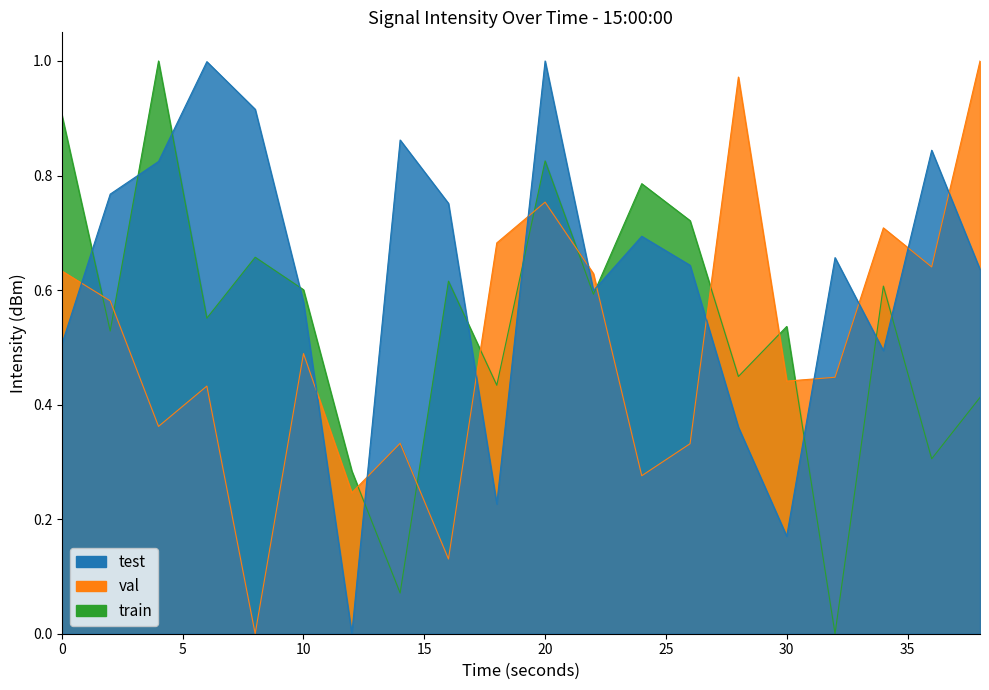

What is the approximate value of train at 8?

0.7